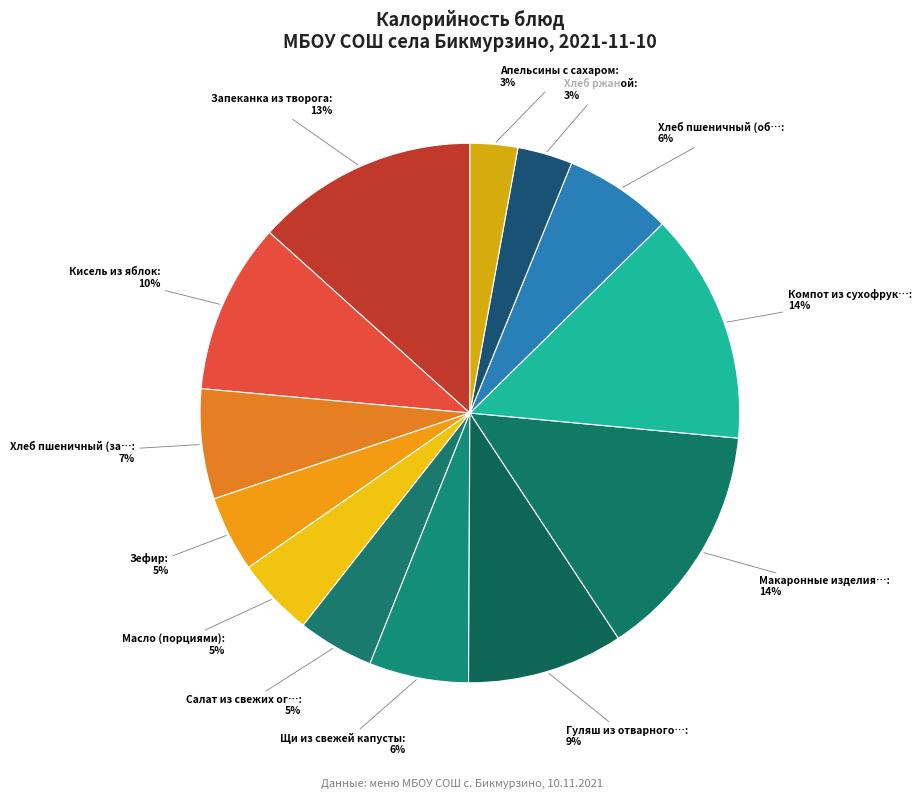

Count the number of slices in the pie.

13